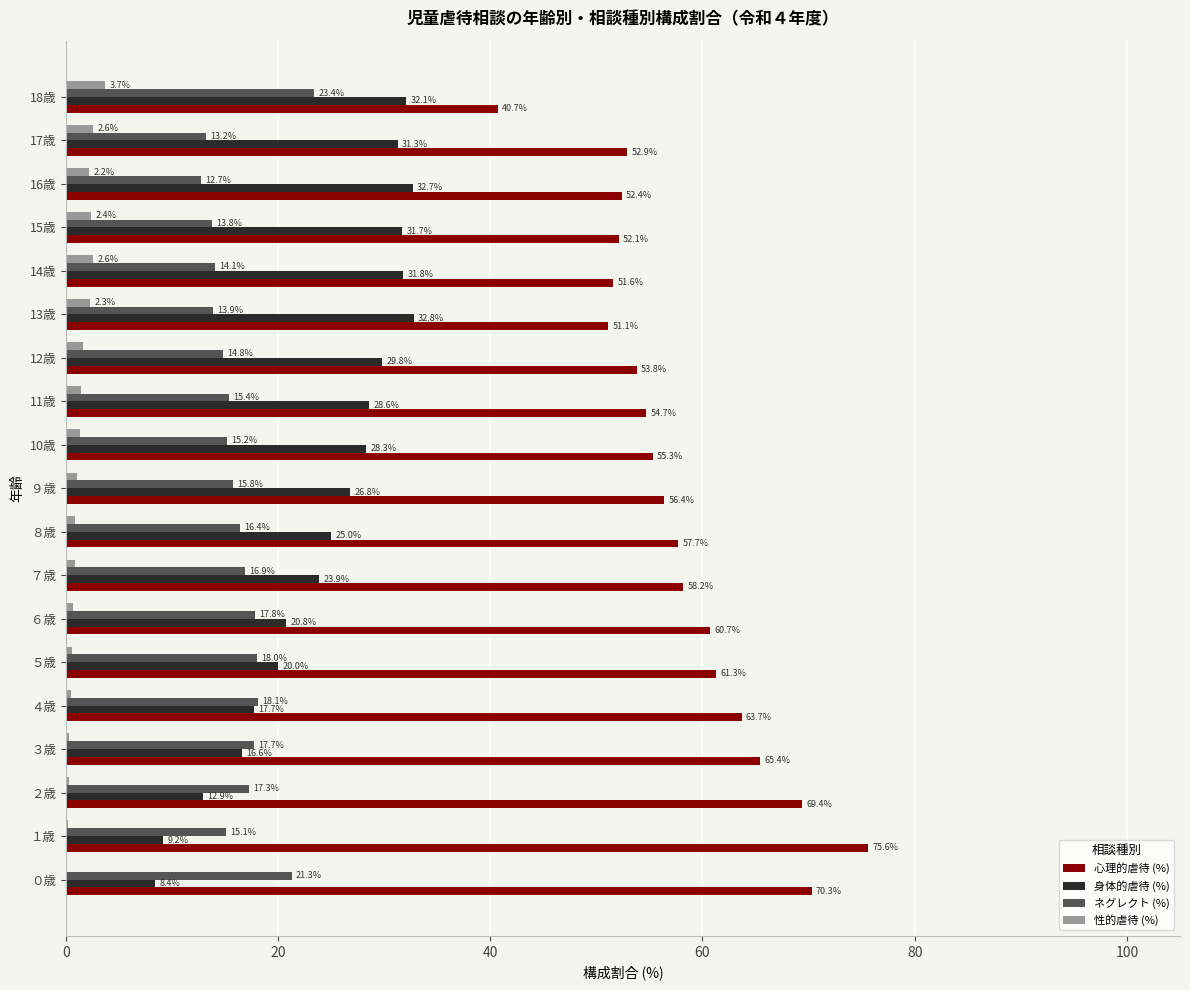

How many data points in ネグレクト (%) are above 15?

13